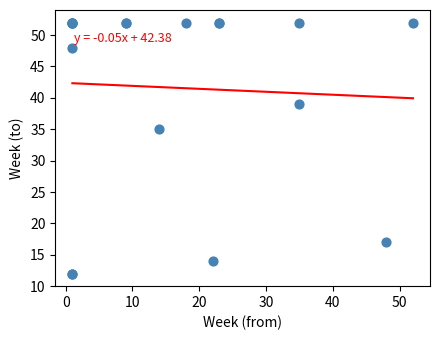

What Y value in the scatter plot is closest to 32?

35